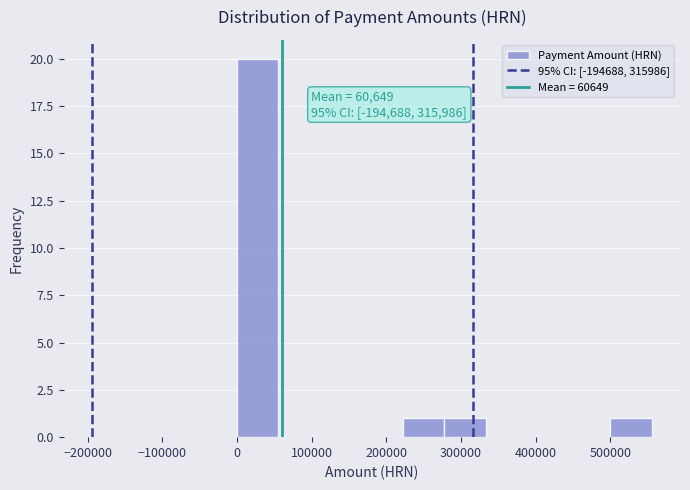

Which range on the x-axis has the tallest bar?

0 to 60000